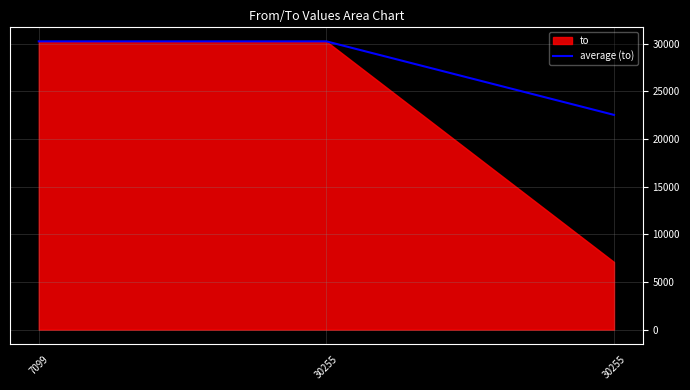

Is it true that the value at 30255 is 6130.1?

False